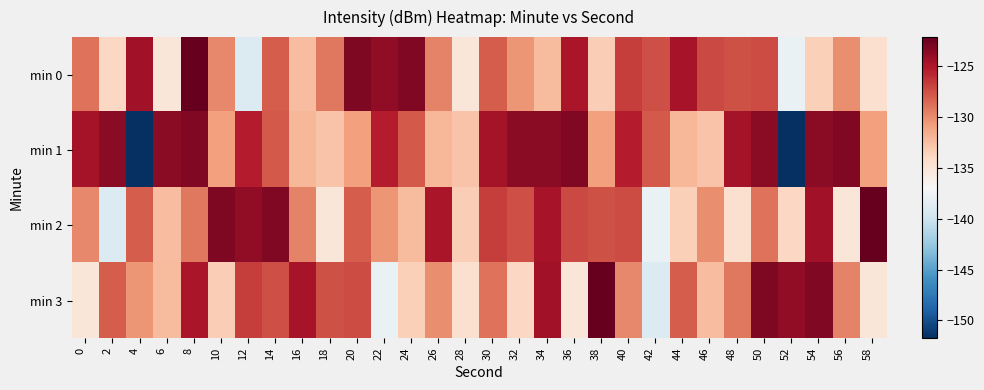

Rank the series at 46 from highest to lowest value.

min 0, min 2, min 3, min 1